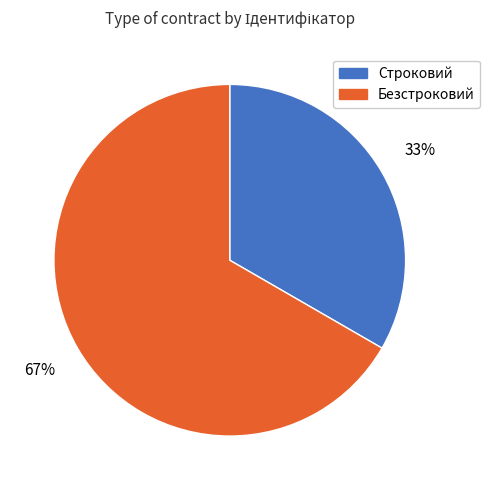

Combined, do Строковий and Безстроковий account for over 50%?

Yes